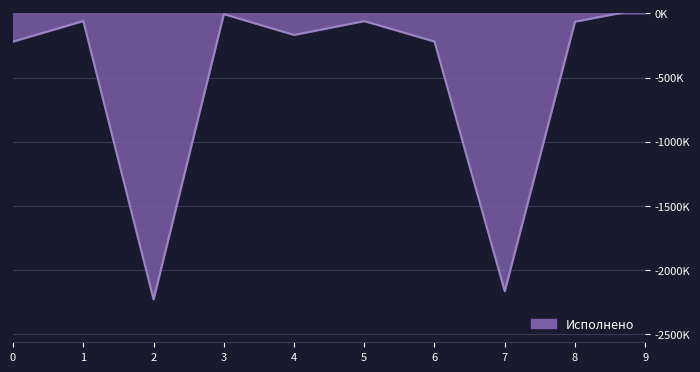

What is the difference between the maximum and second lowest values?

2203862.5